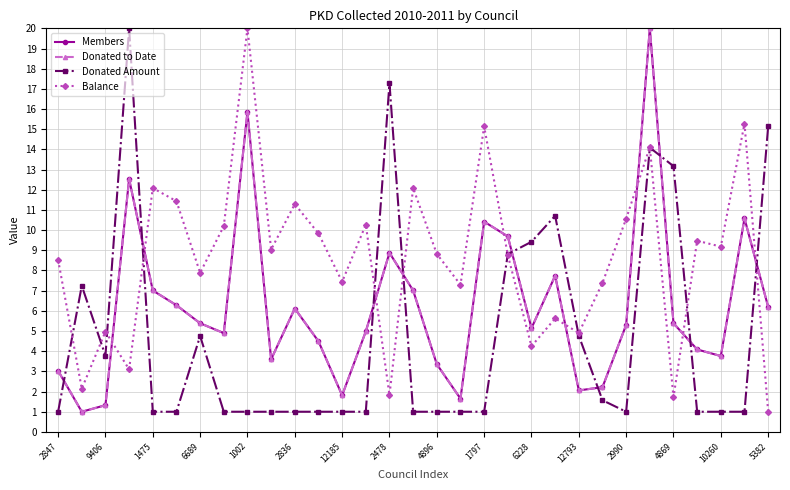

At which category does Balance reach its first local peak?

9406